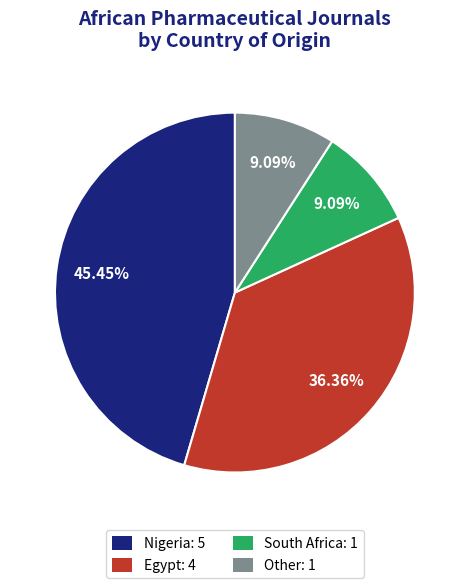

Do Nigeria and South Africa together represent more than half of the pie?

Yes